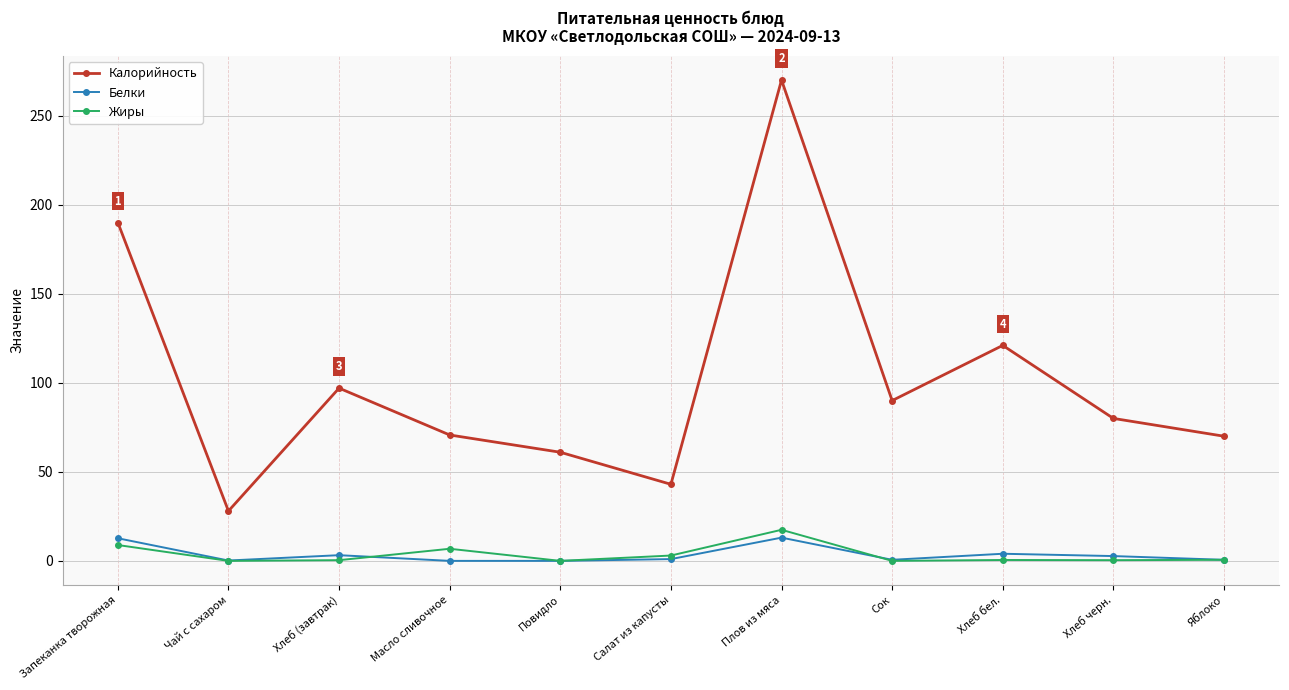

Count the number of data series in this chart.

3